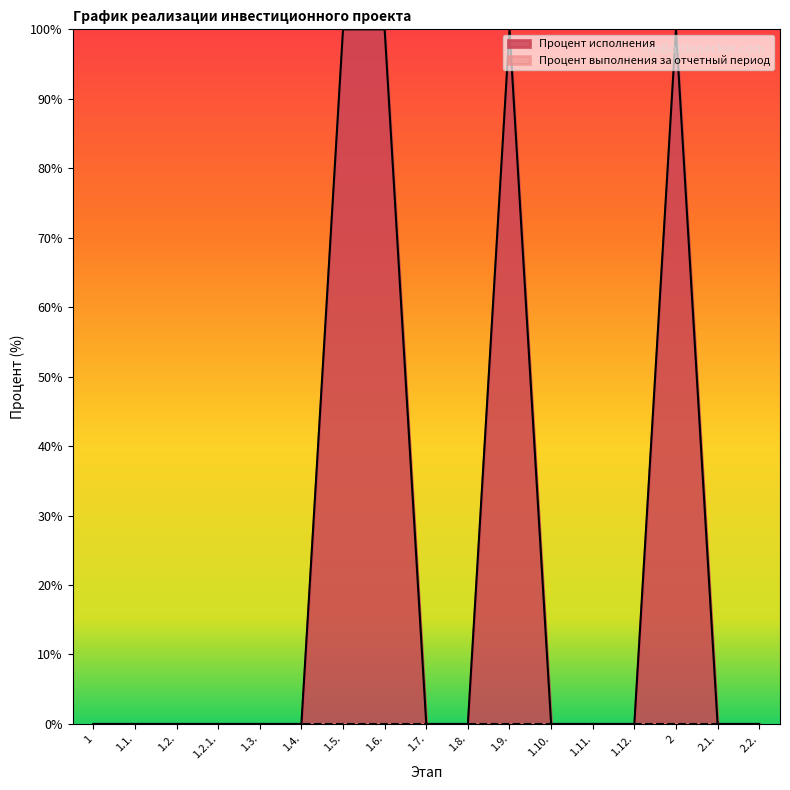

What is the label of the 5th point from the right?

1.11.